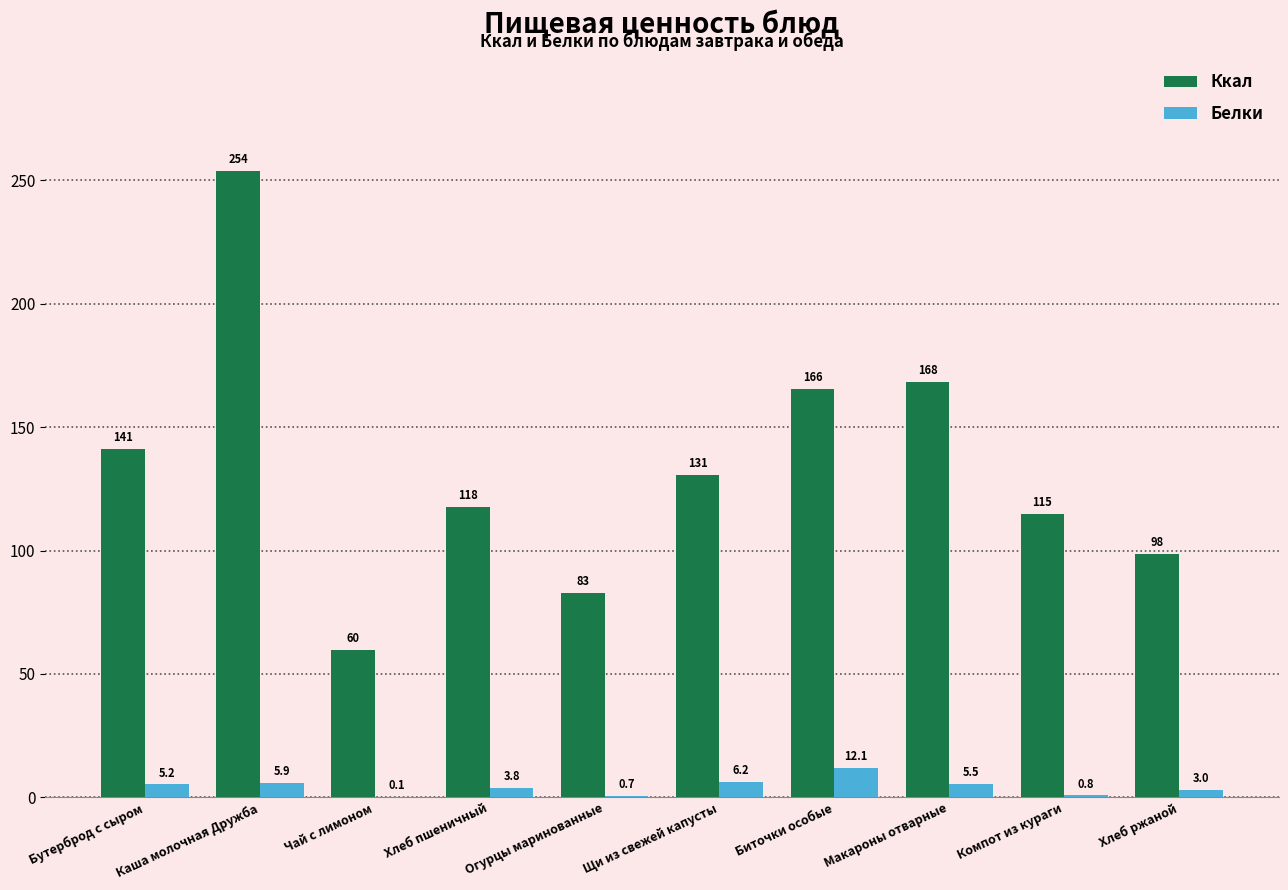

Is the value of Ккал at Щи из свежей капусты greater than the value of Белки at Щи из свежей капусты?

Yes